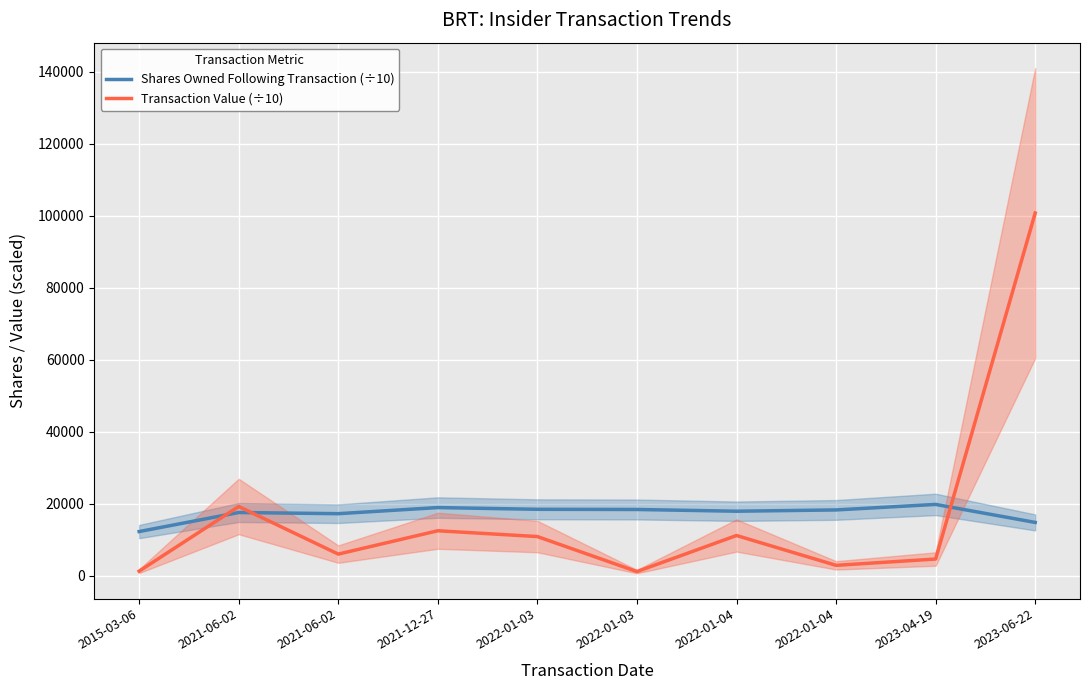

At which category does the chart reach its minimum across all series?

2022-01-03